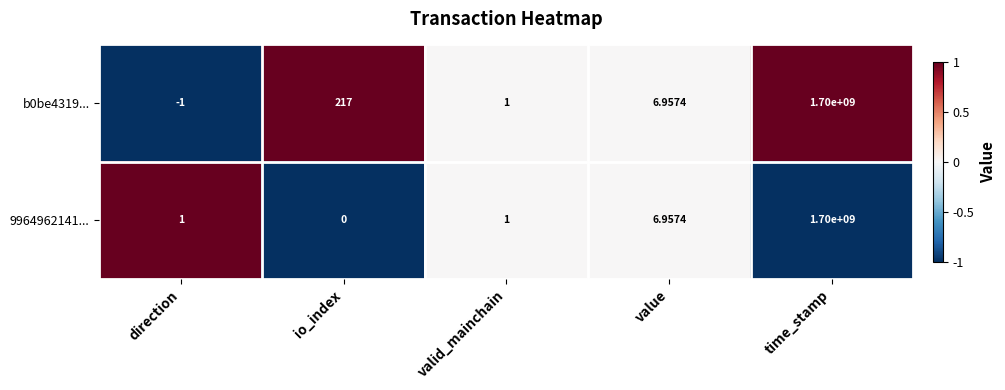

At which category is the sum across all series the highest?

time_stamp